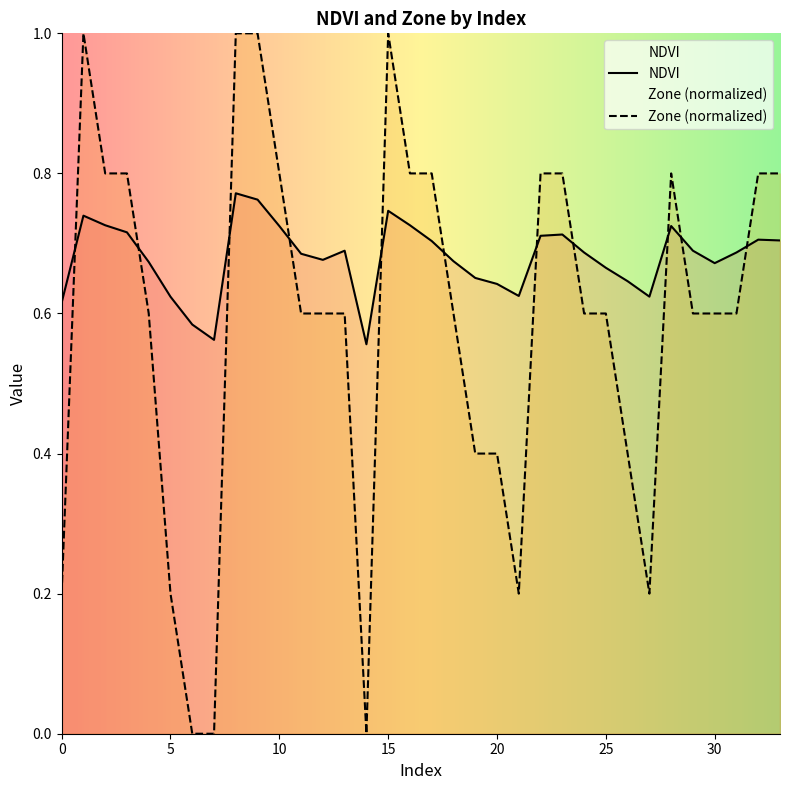

Is the value of Zone at 21 greater than the value of NDVI at 24?

No